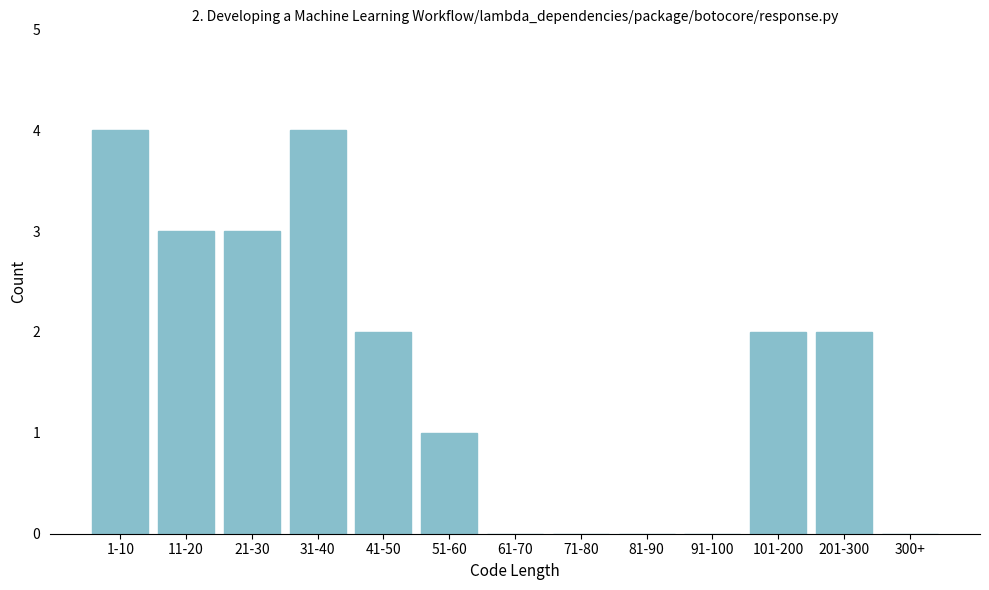

Reading right to left, extract all data points from this chart.

300+=0	201-300=2	101-200=2	91-100=0	81-90=0	71-80=0	61-70=0	51-60=1	41-50=2	31-40=4	21-30=3	11-20=3	1-10=4